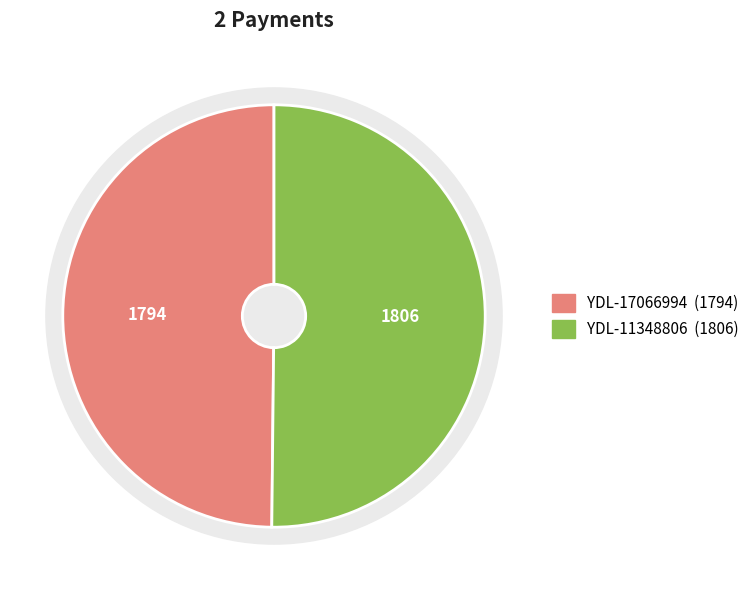

To the nearest percent, what is the combined percentage of YDL-11348806 and YDL-17066994?

100%